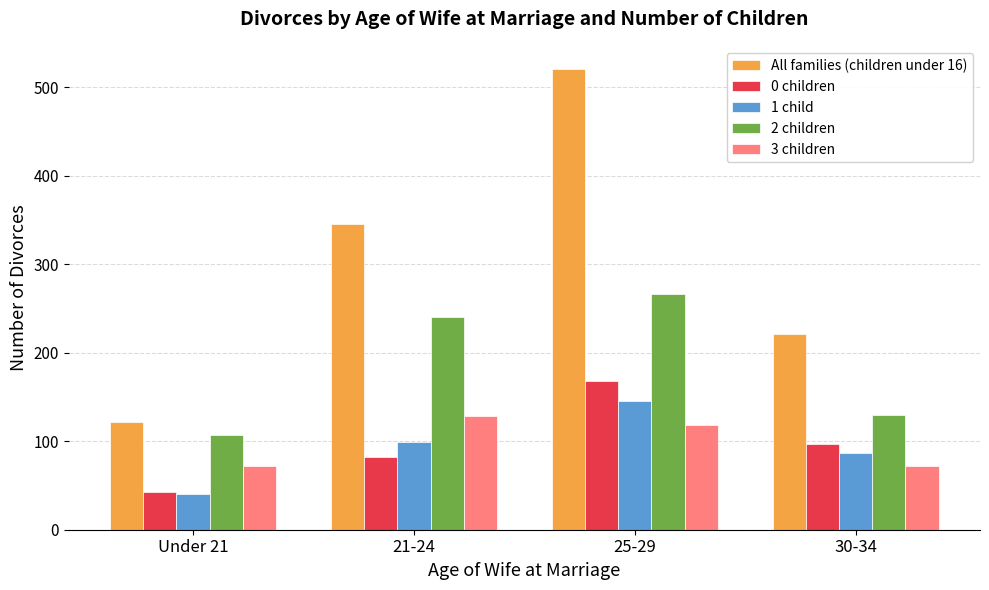

At 30-34, list the series in order from smallest to largest.

3 children, 1 child, 0 children, 2 children, All families (children under 16)